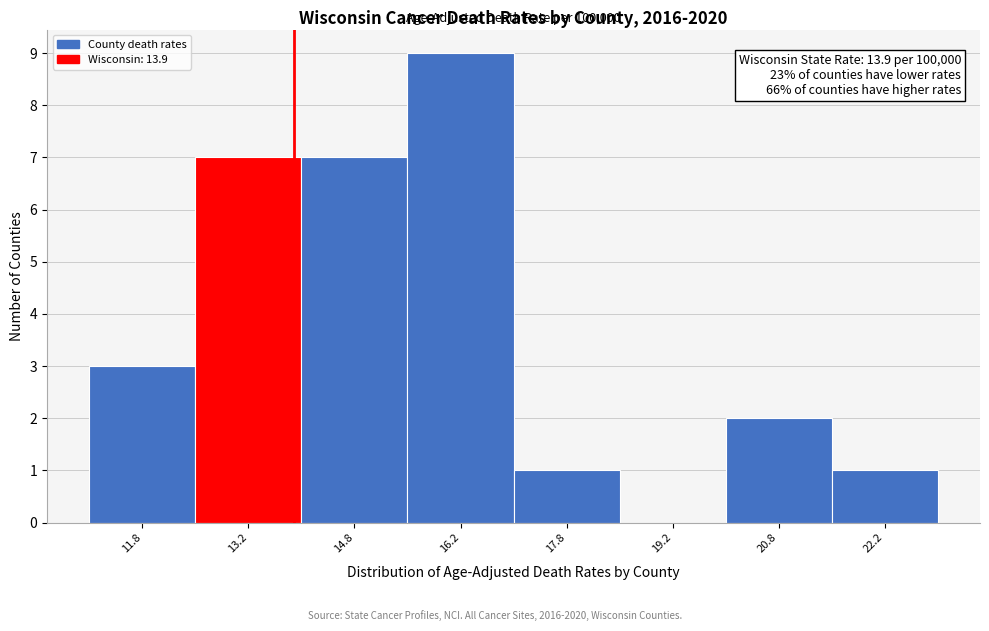

Over which range of the x-axis is the bar tallest?

15.5 to 17.0